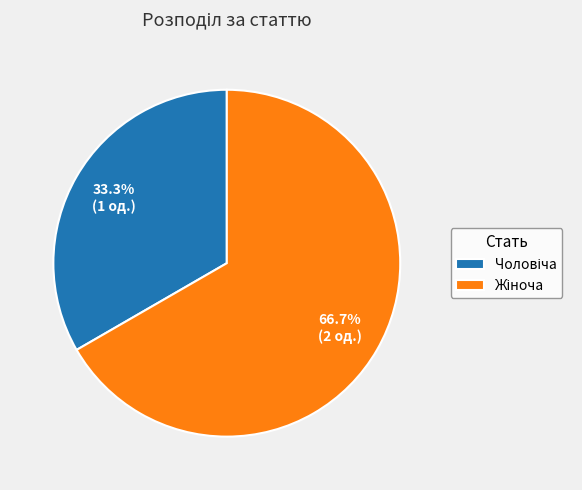

Is there any slice that represents more than half of the pie?

Yes